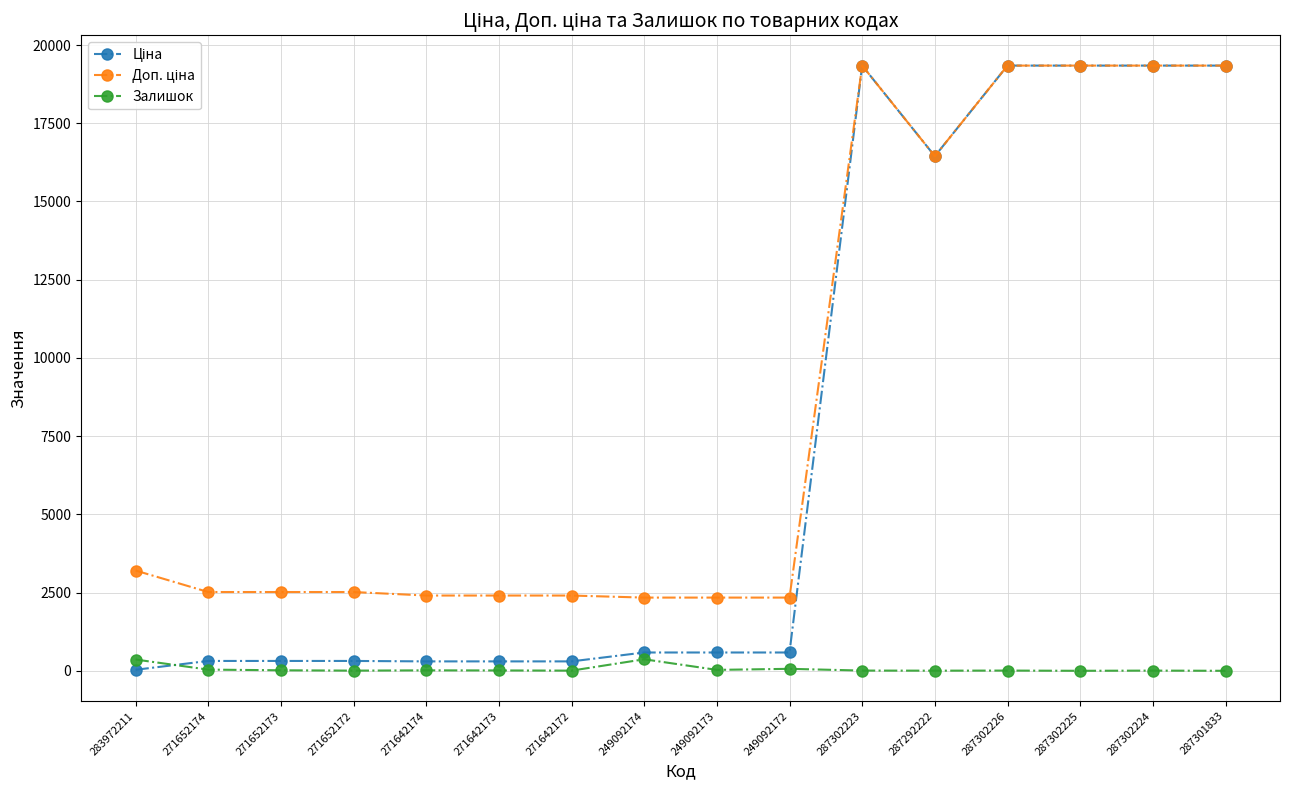

At how many categories does at least one series exceed 12616?

6